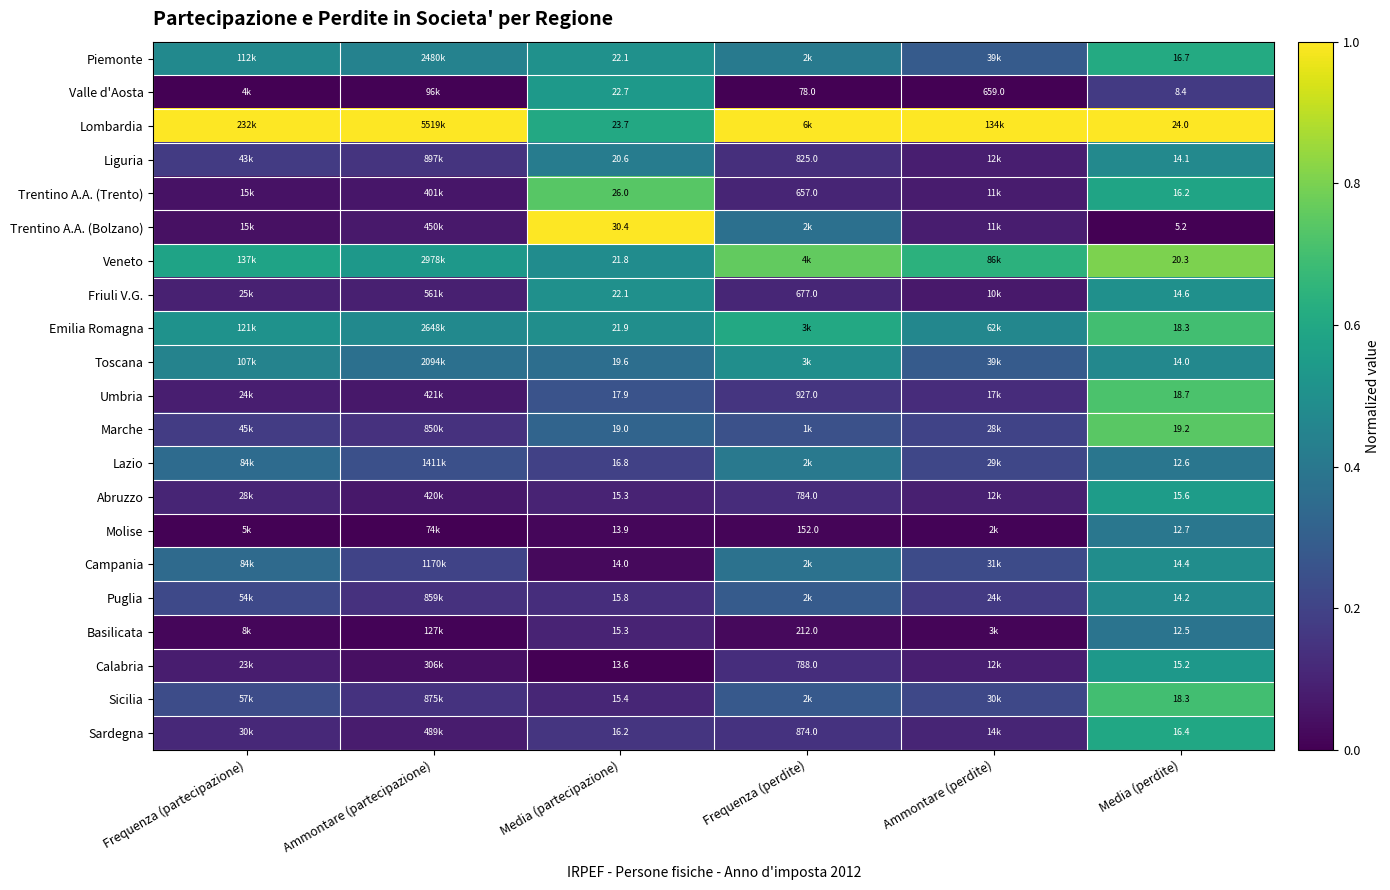

At which label does Toscana reach its peak?

Frequenza (perdite)